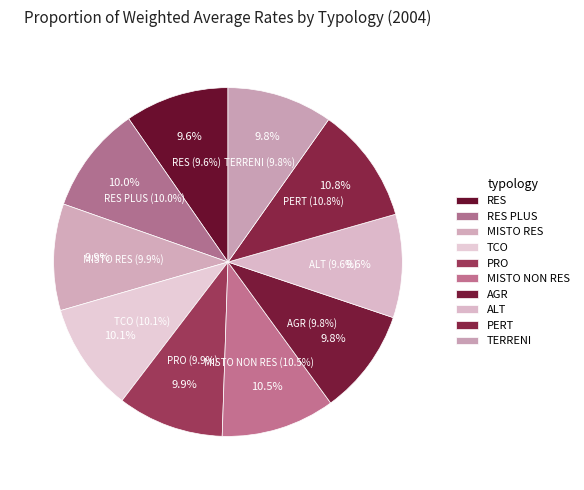

Is it true that PRO is 2% of the pie?

False